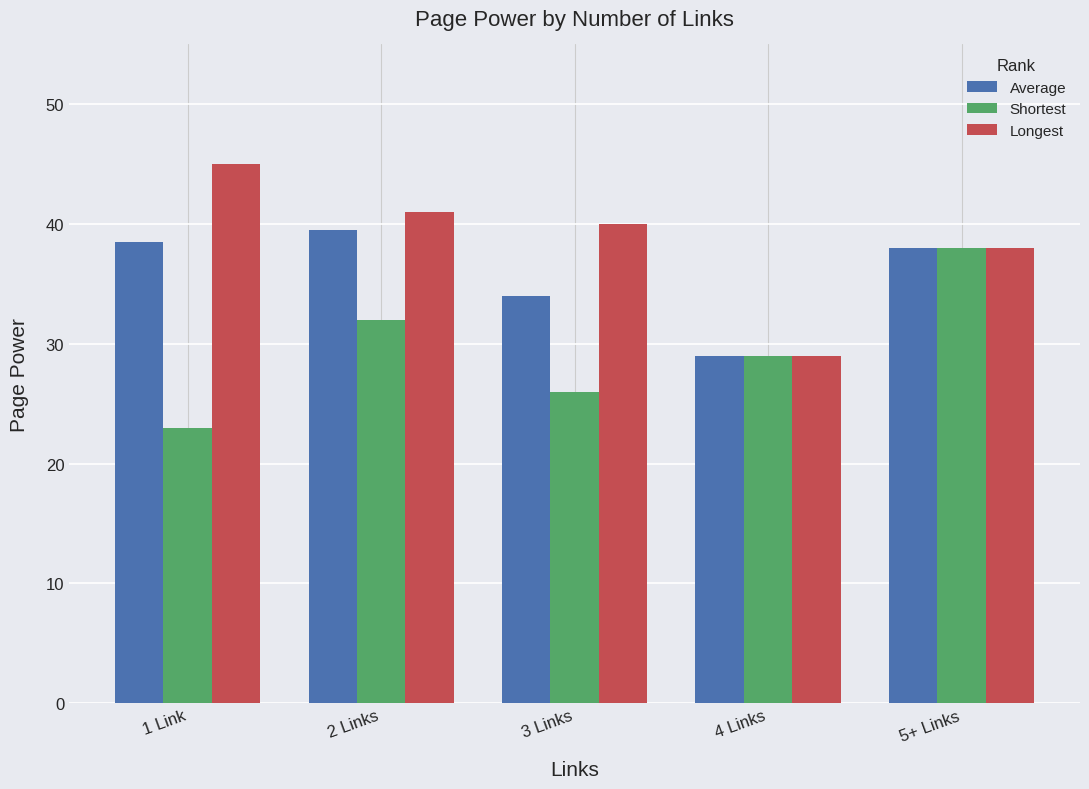

What is the average value of the Longest series?

38.6